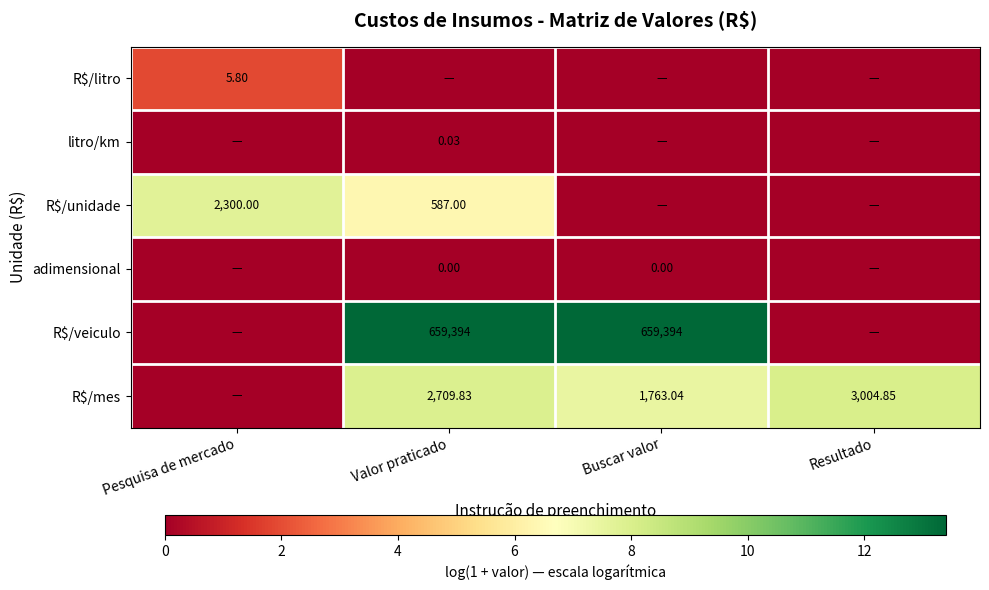

Is the value of adimensional at Buscar valor greater than the value of R$/veiculo at Buscar valor?

No